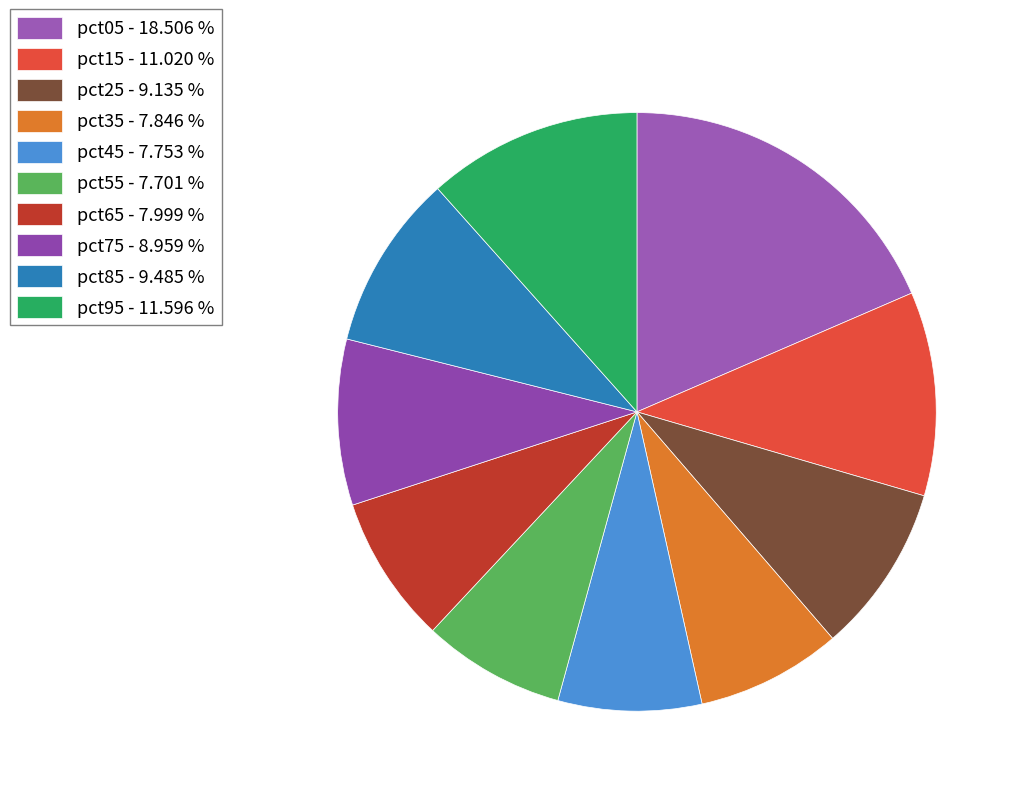

To the nearest percent, what is the difference between the pct85 and pct75 slice percentages?

1%